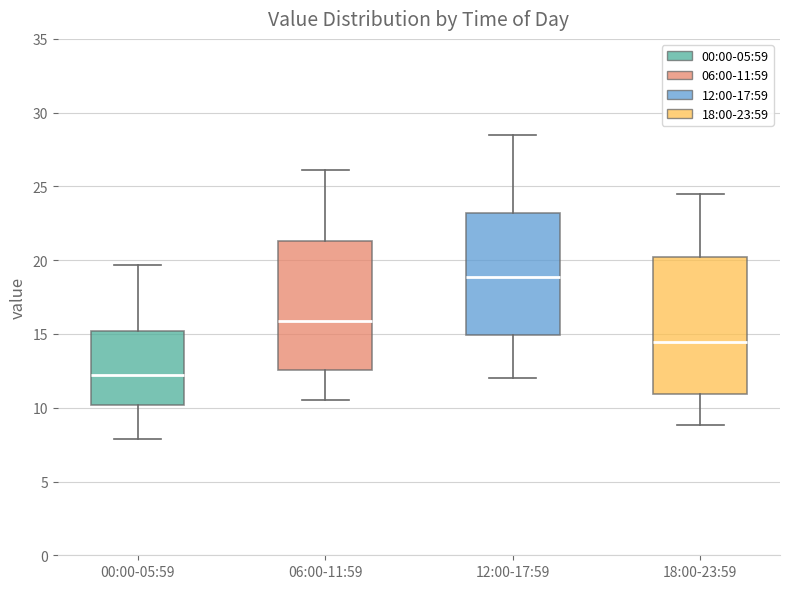

Which box's median line is the highest?

12:00-17:59